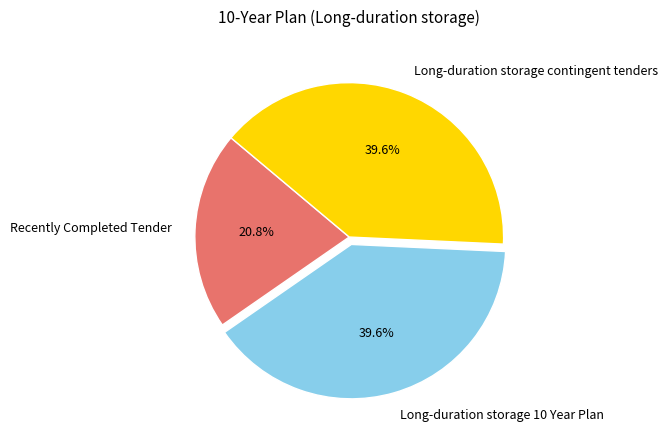

Which category has the smallest portion of the pie?

Recently Completed Tender